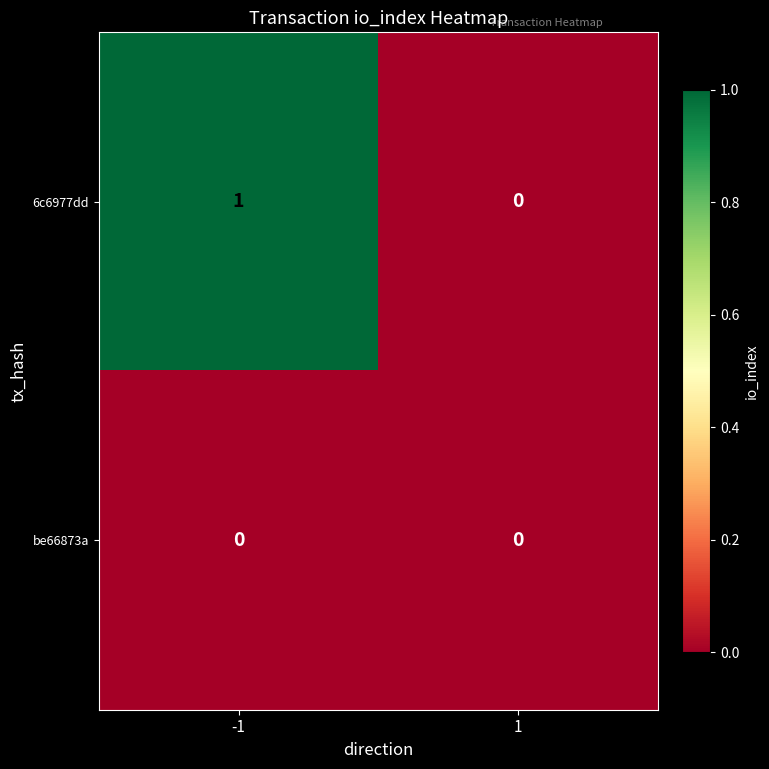

The value of be66873a at 1 is 0. True or false?

True